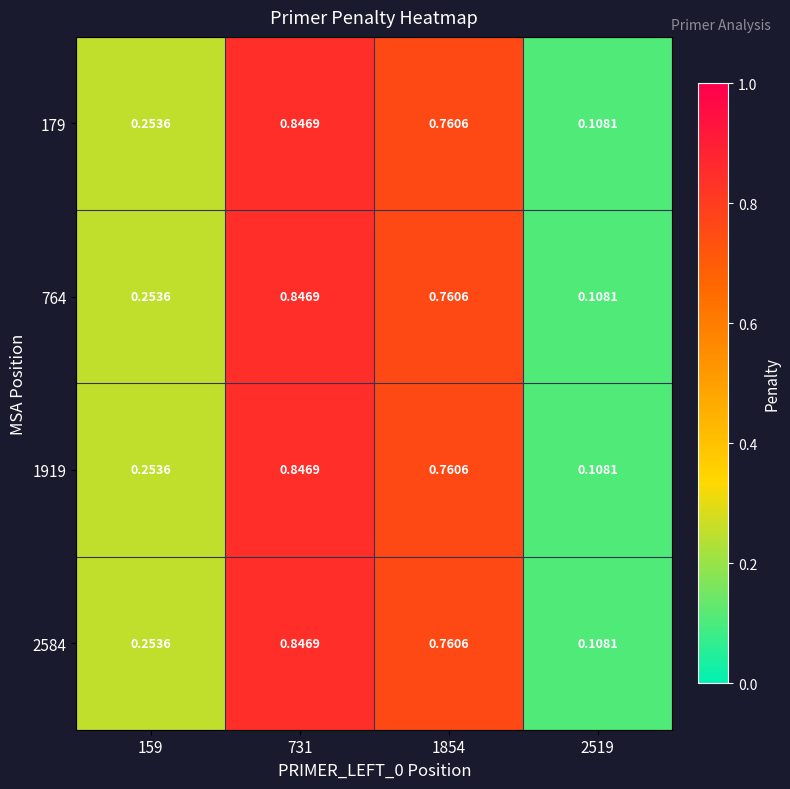

What is the total value across all series at 1854?

3.0